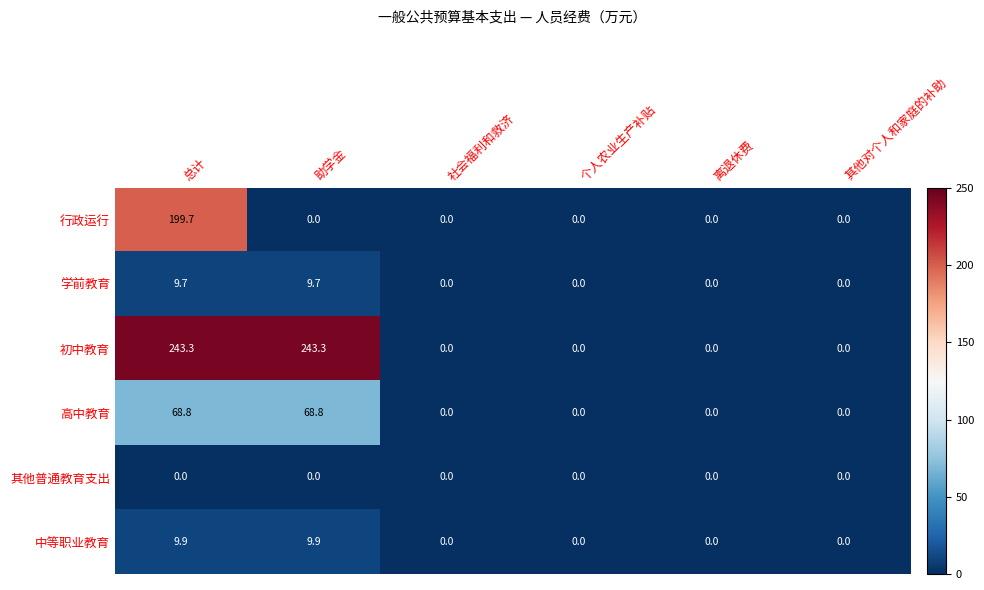

The value of 中等职业教育 at 个人农业生产补贴 is 0.0. True or false?

True